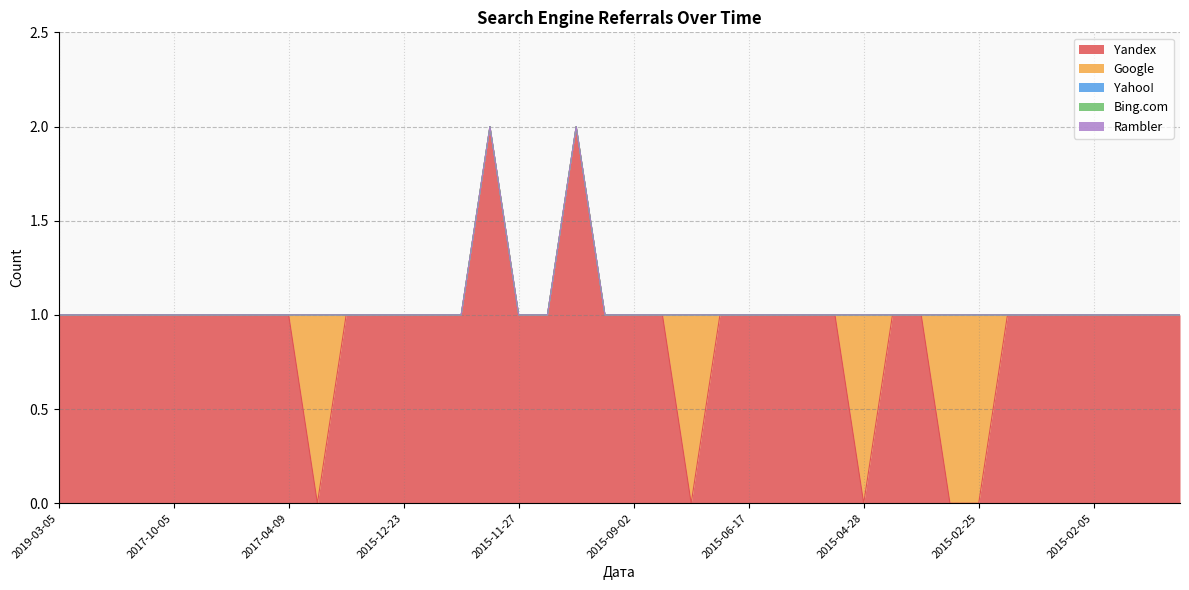

At which label does Rambler reach its minimum?

2019-03-05